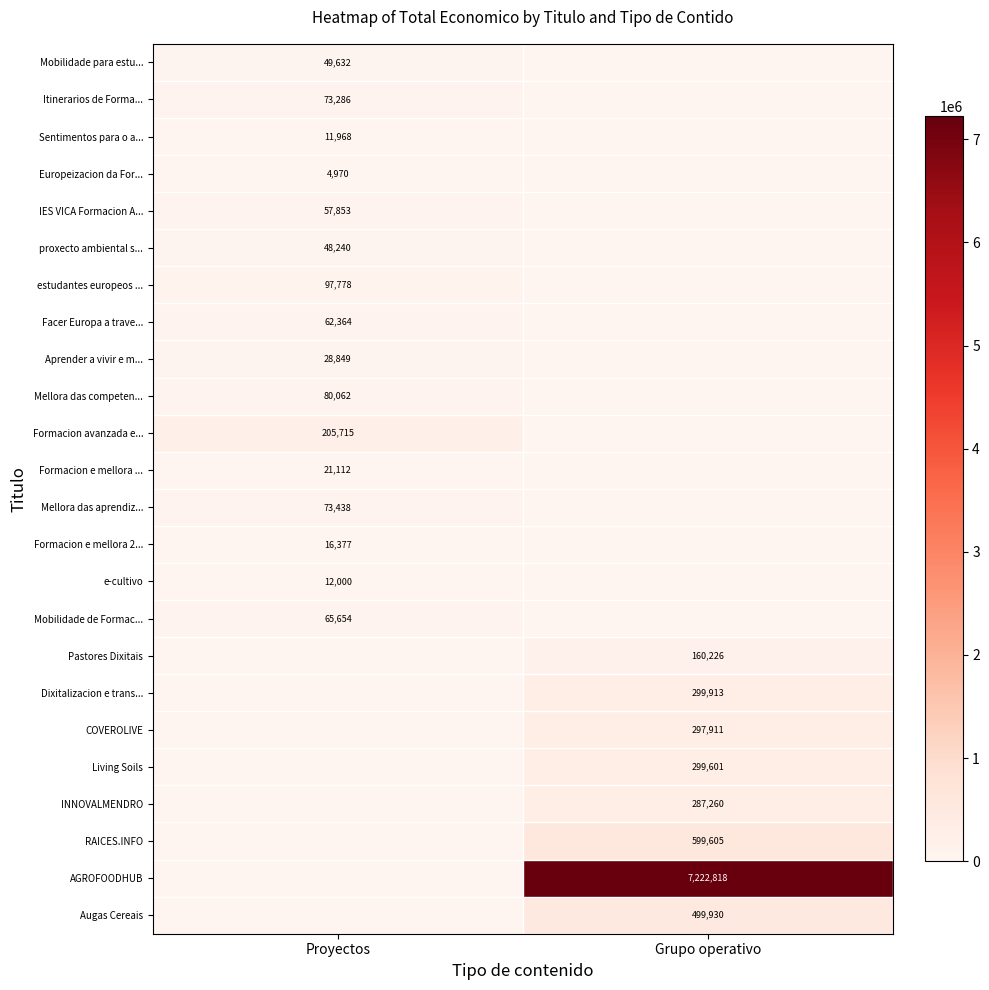

The Pastores Dixitais series shows 244121 at Grupo operativo. True or false?

False